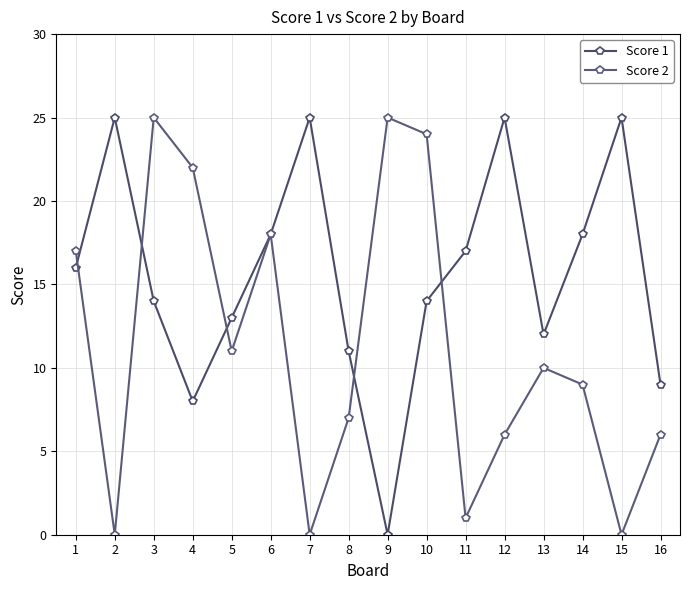

What is the sum of the Score 2 values at 3 and 13?

35